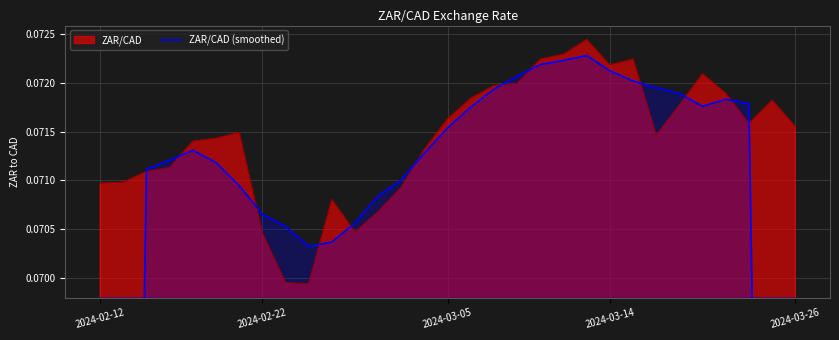

True or false: the data shows 0.1 at 27.

True